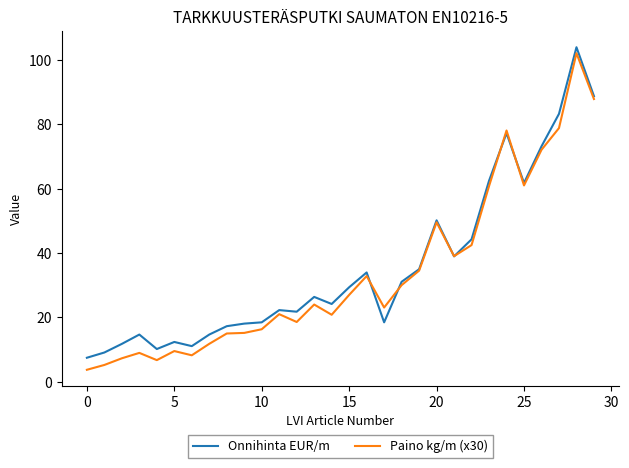

What is the maximum value shown in the chart?

104.0